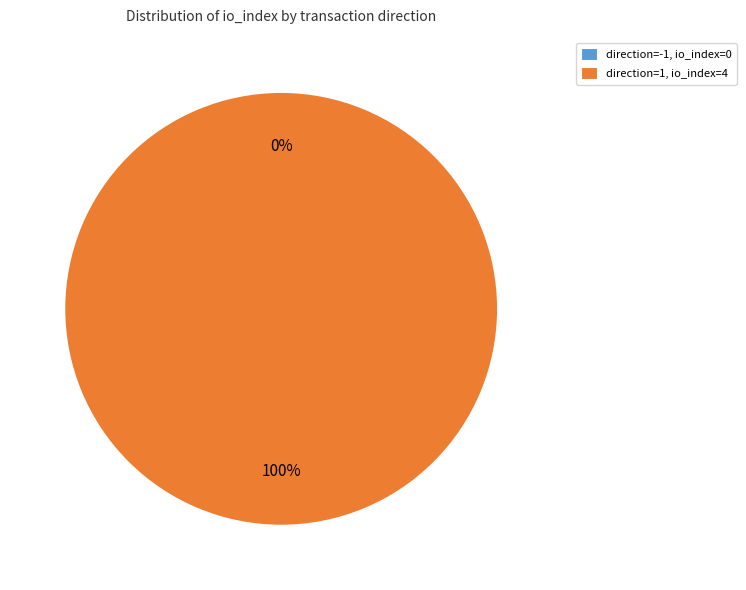

Which slice represents more than half of the pie?

direction=1, io_index=4